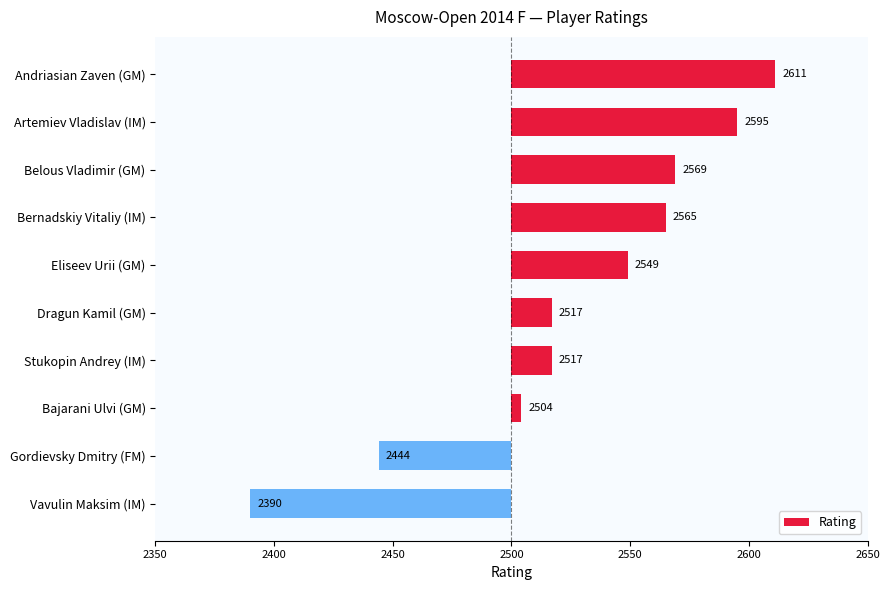

How many bars are there in total?

10